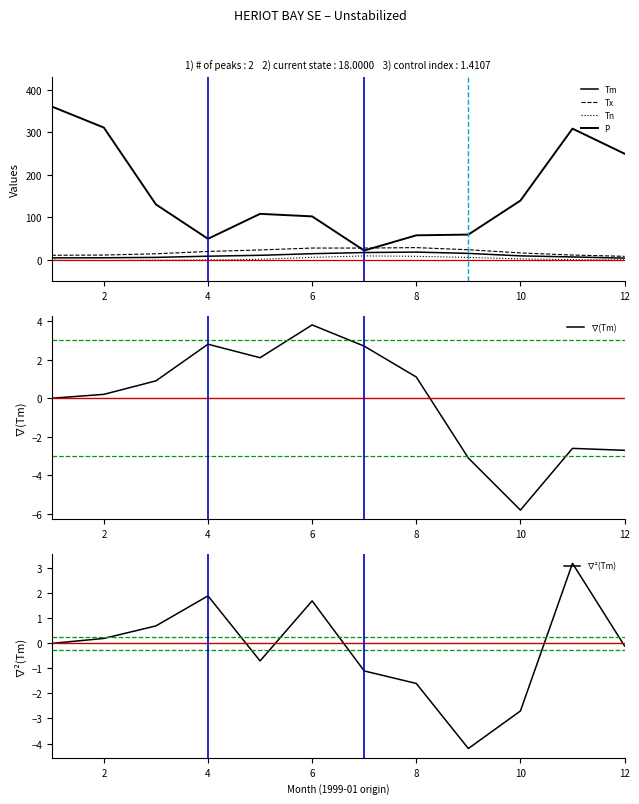

How many data points in Tm are less than 9?

6